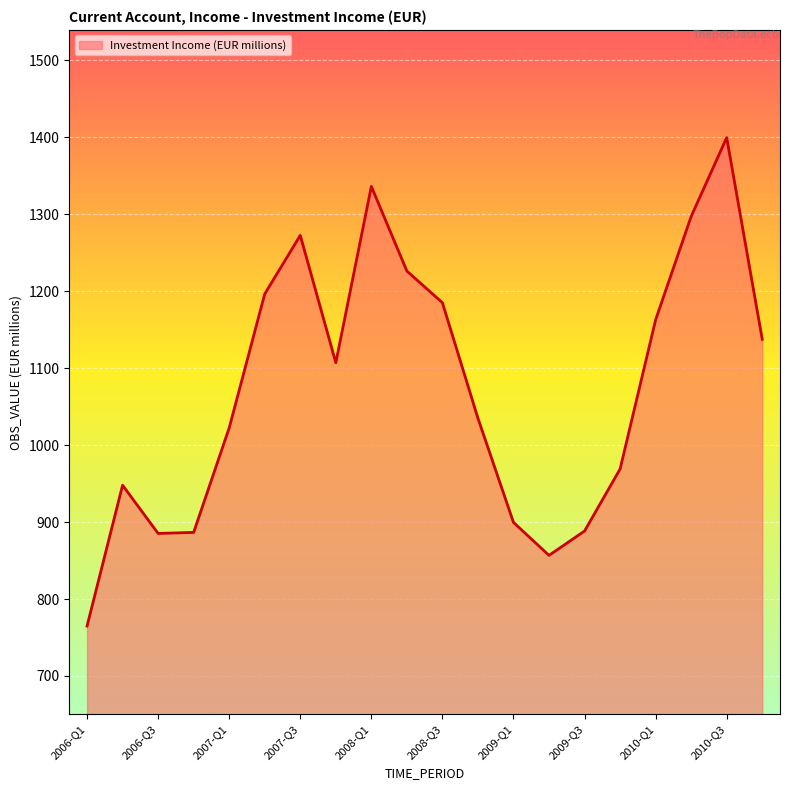

Count the number of data series in this chart.

1